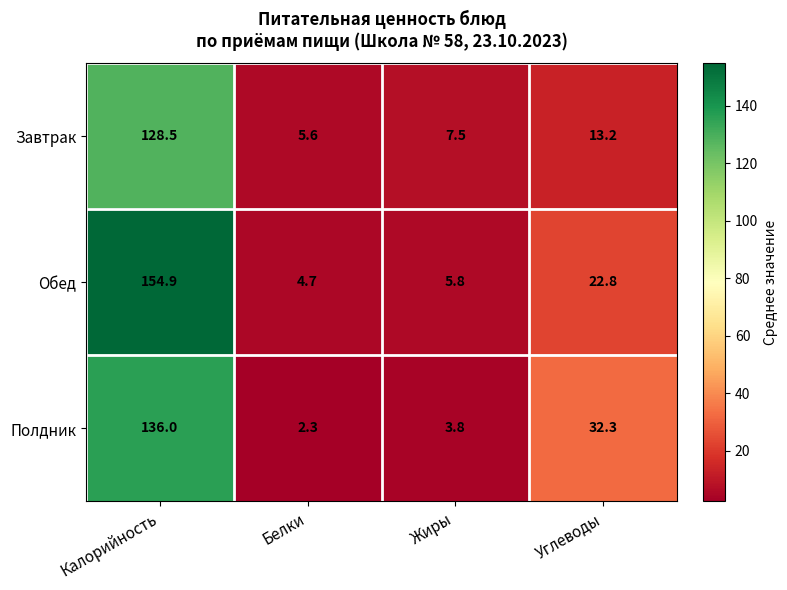

Is it true that Обед equals 212.9 at Калорийность?

False